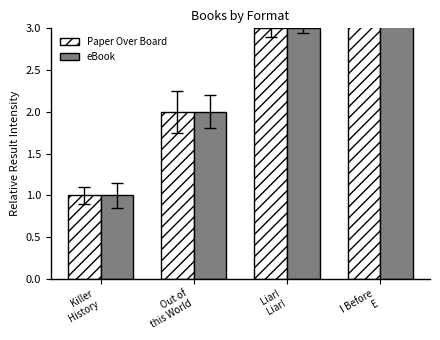

Which category has the highest value across all series?

I Before
E